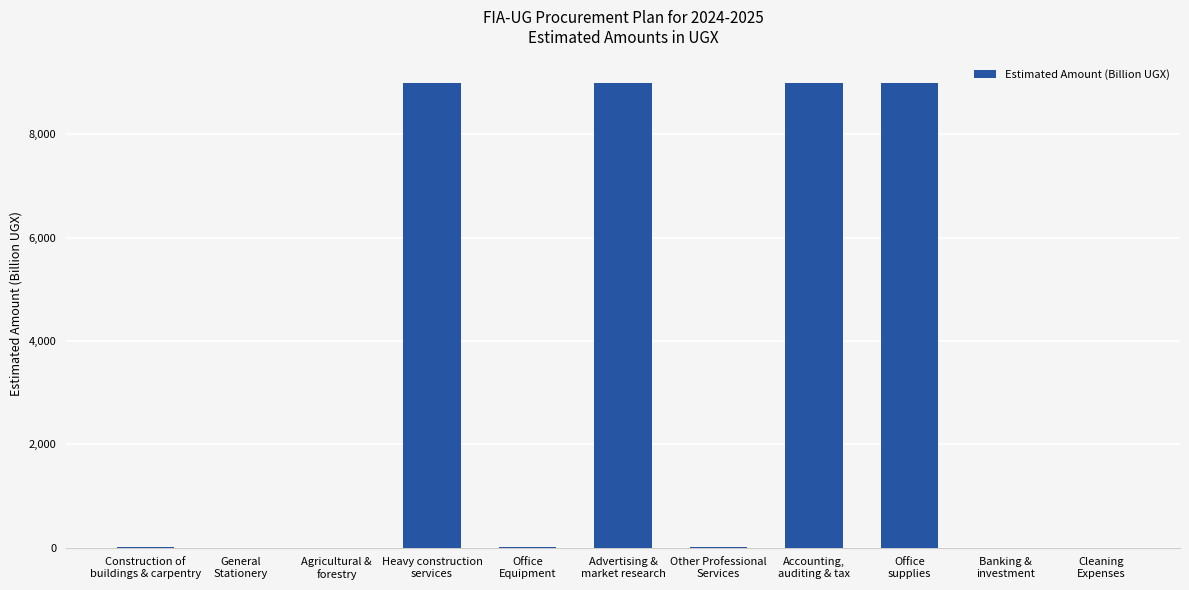

Are the bars horizontal?

No